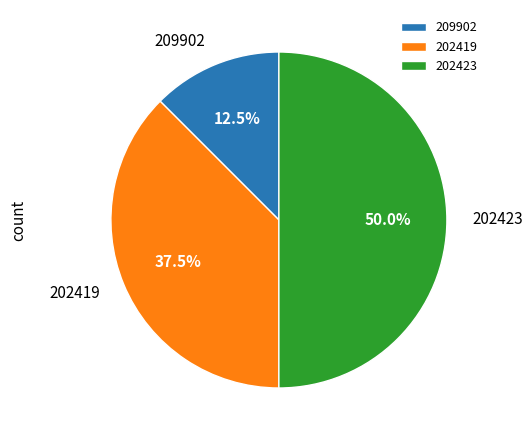

Which has a higher value, 209902 or 202423?

202423